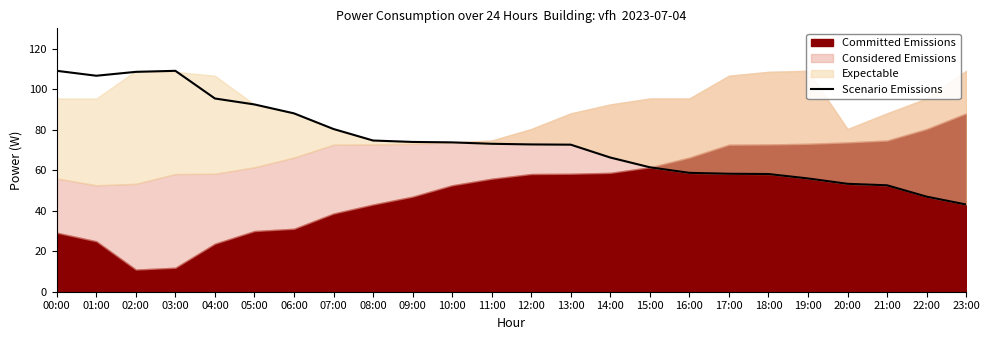

How many data points are above 73?

12